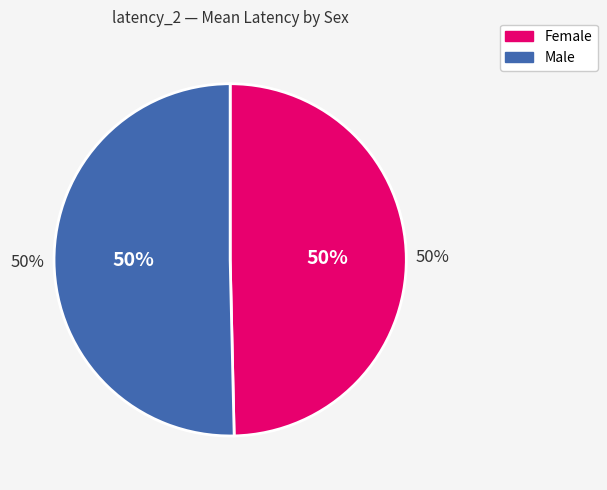

Between CAST/EiJ (f) and NZO/HlLtJ (m), which is larger?

CAST/EiJ (f)